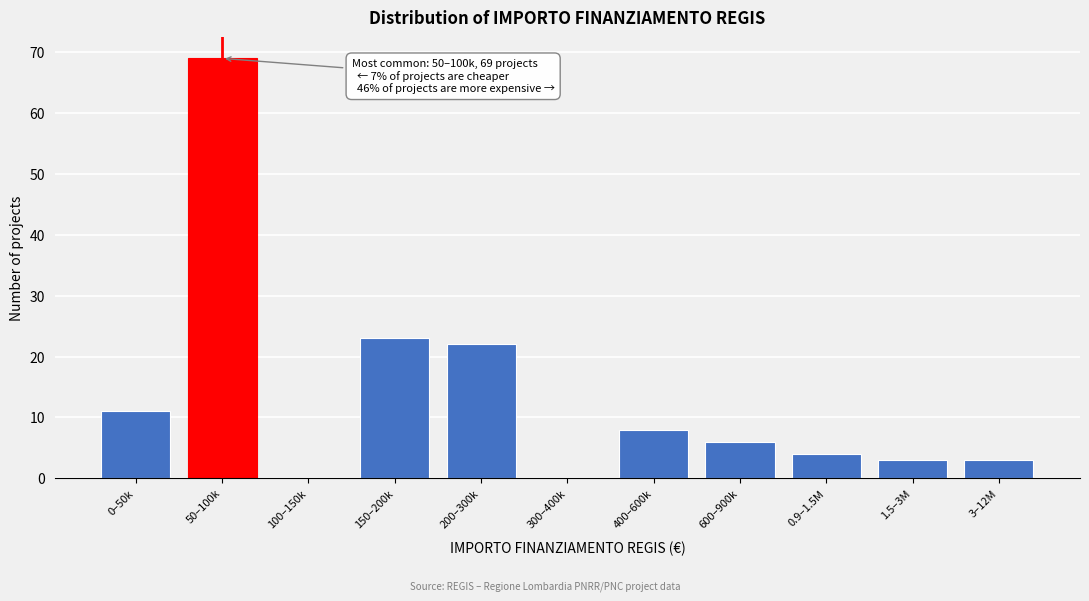

Reading left to right, what are all the values shown in this chart?

0–50k=11	50–100k=69	100–150k=0	150–200k=23	200–300k=22	300–400k=0	400–600k=8	600–900k=6	0.9–1.5M=4	1.5–3M=3	3–12M=3